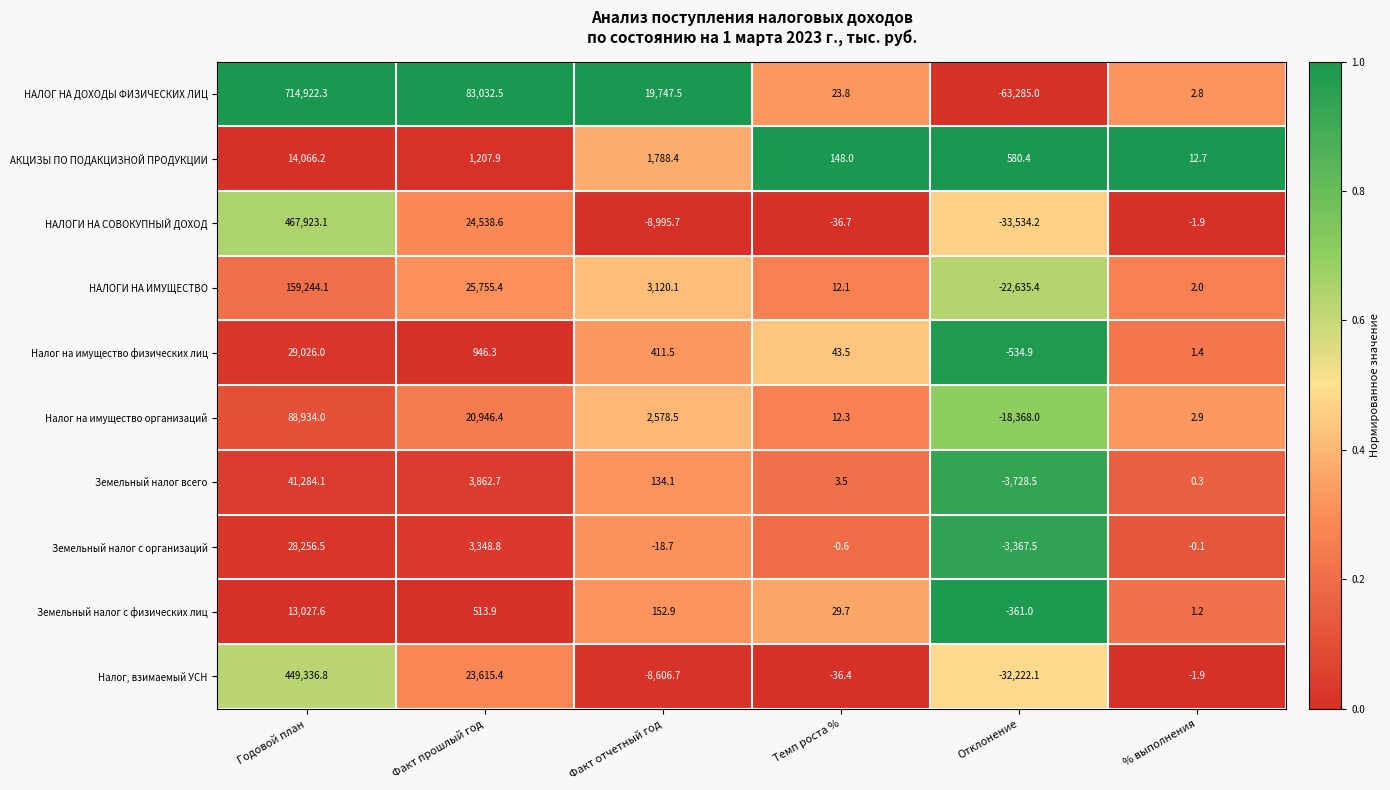

The Налог на имущество физических лиц series shows -534.9 at Отклонение. True or false?

True